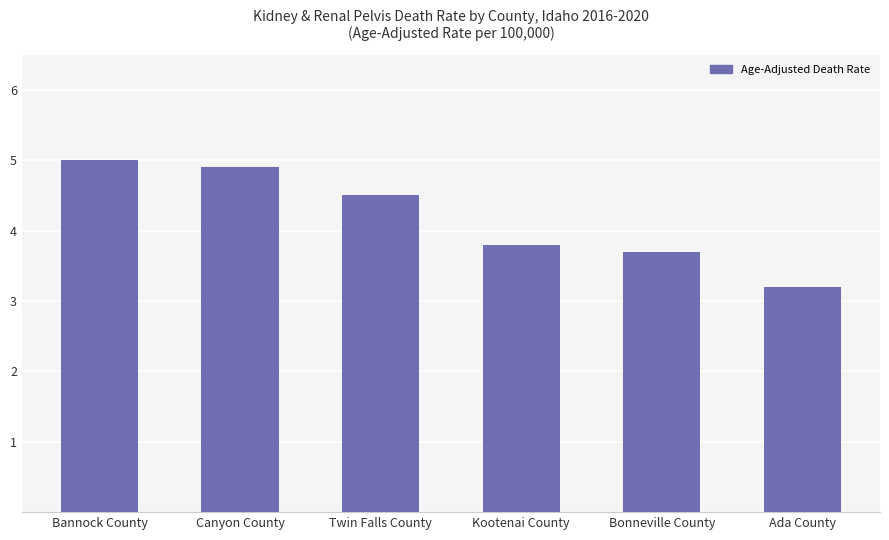

True or false: the data shows 7.6 at Twin Falls County.

False